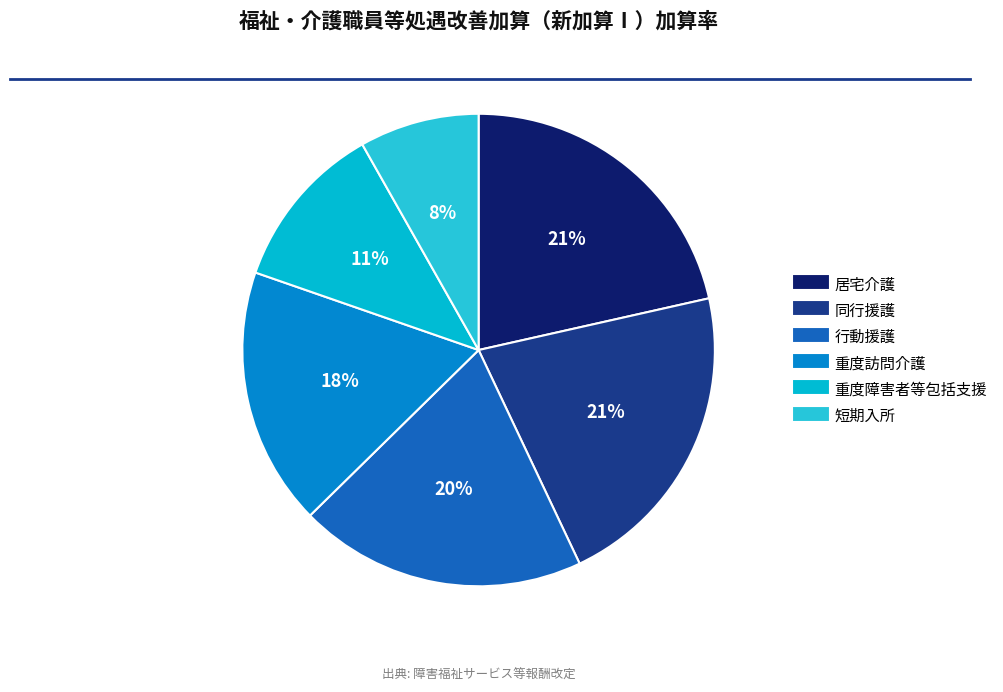

How many slices are in this pie chart?

6